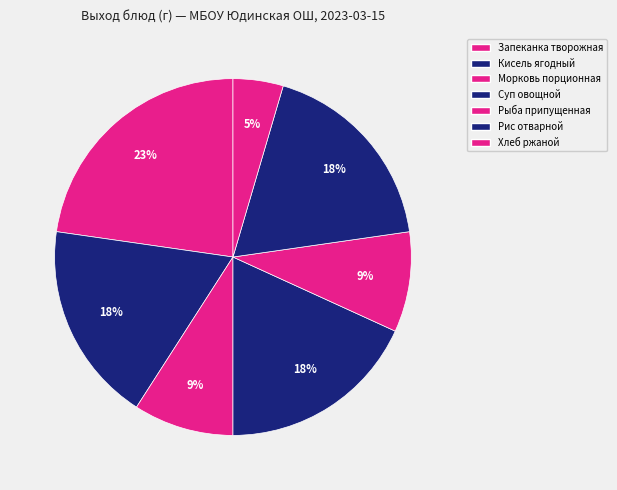

Count the number of slices in the pie.

7